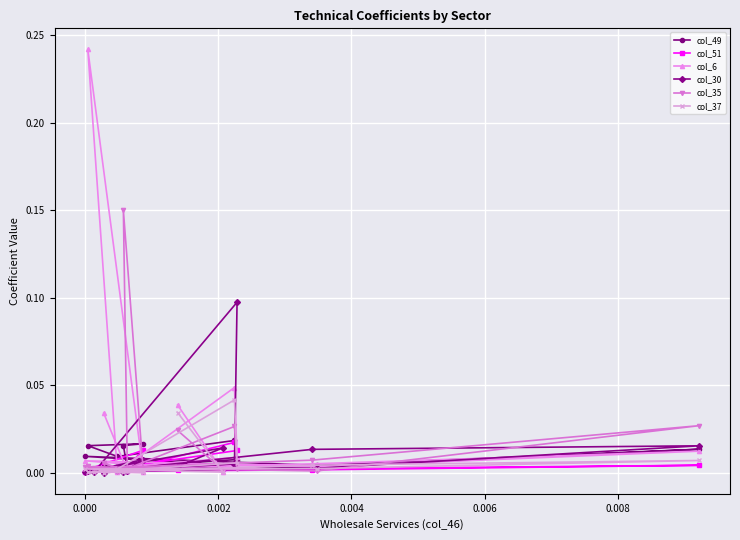

Which series has the widest spread of values?

col_6